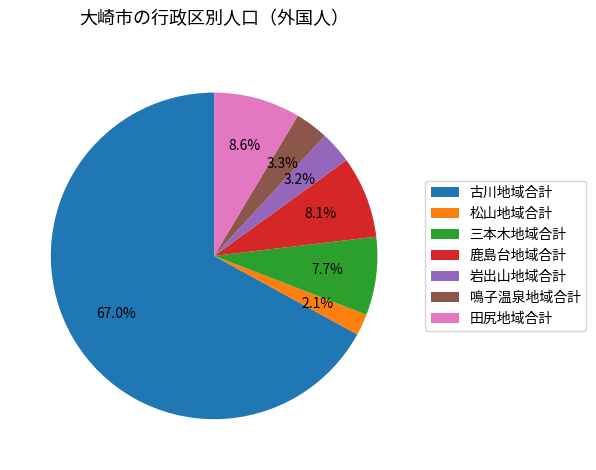

To the nearest percent, what percentage of the pie is 古川地域合計?

67%